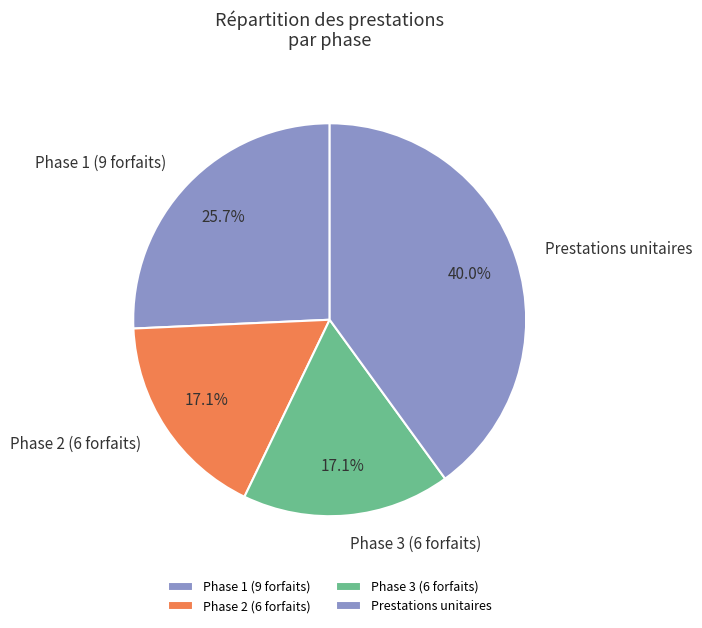

What is the largest slice in the pie chart?

Prestations unitaires